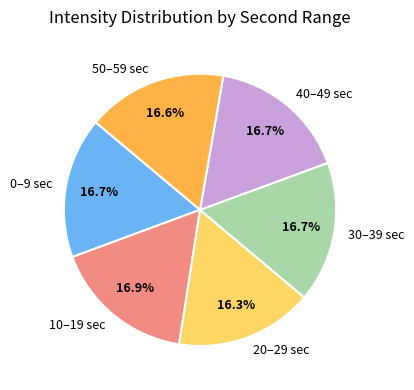

What is the ratio of the value at 20–29 sec to the value at 10–19 sec?

1.0